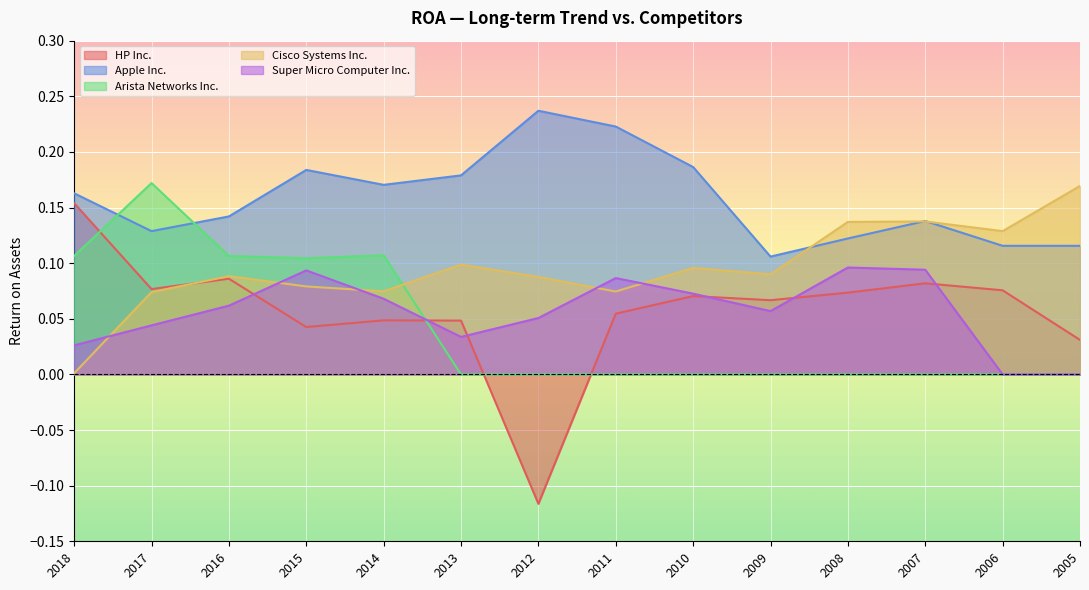

Where is Cisco Systems Inc. nearest to the value 0?

2018